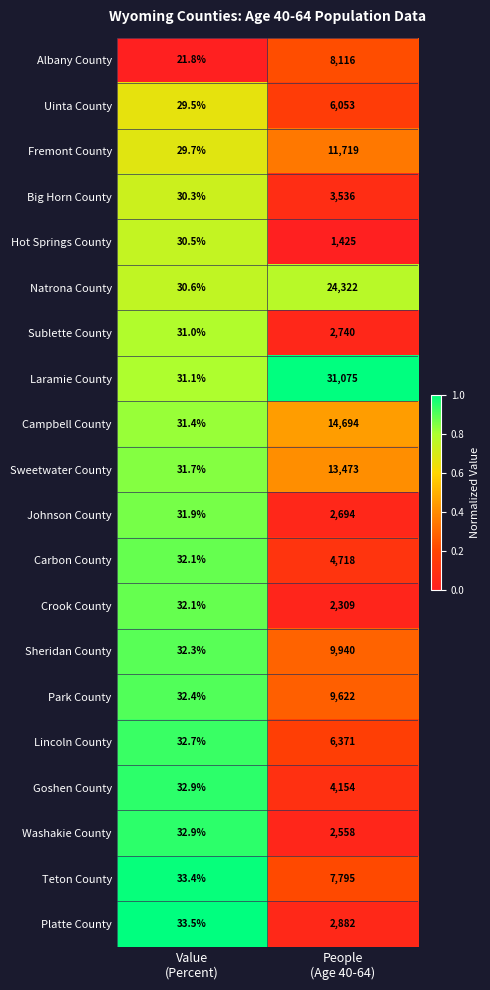

Which series has the largest total across all categories?

Laramie County